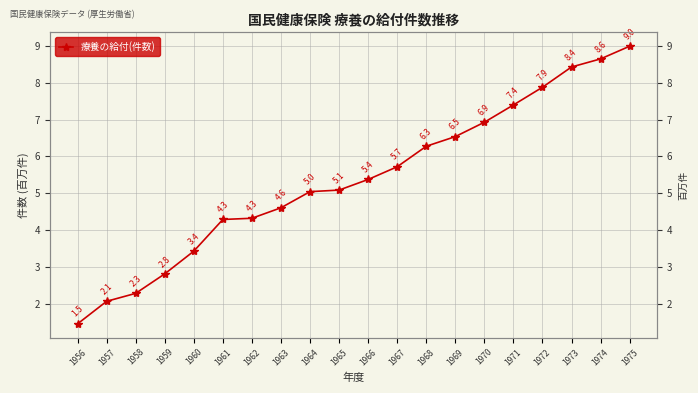

What is the change in value from 1967 to 1970?

+1.2